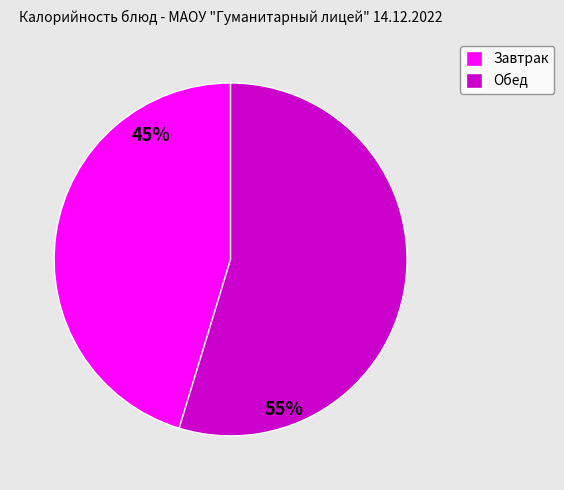

Which has a higher value, Завтрак or Обед?

Обед